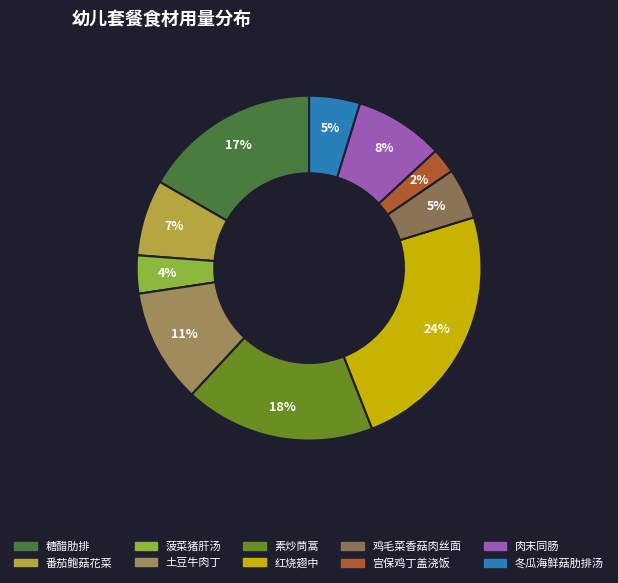

Does 土豆牛肉丁 represent more than half of the total?

No